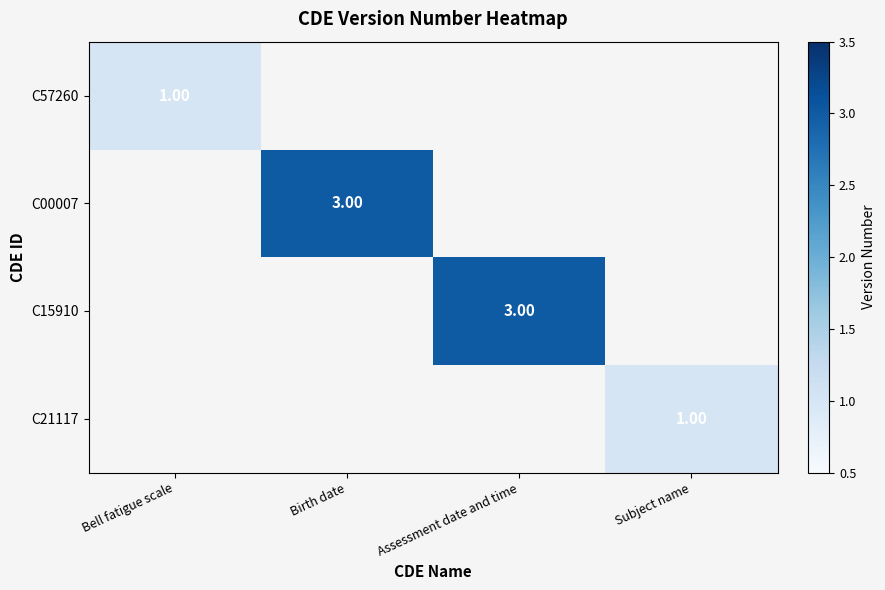

How many values in C21117 are above zero?

1